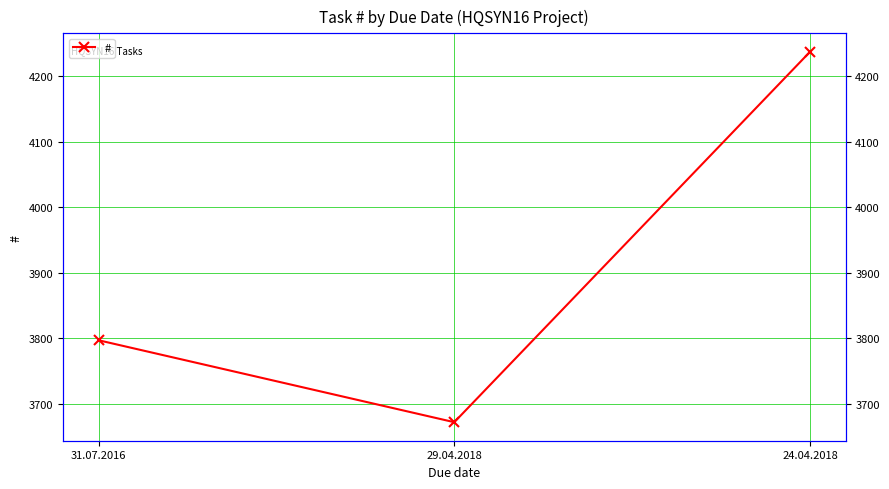

What is the average value?

3902